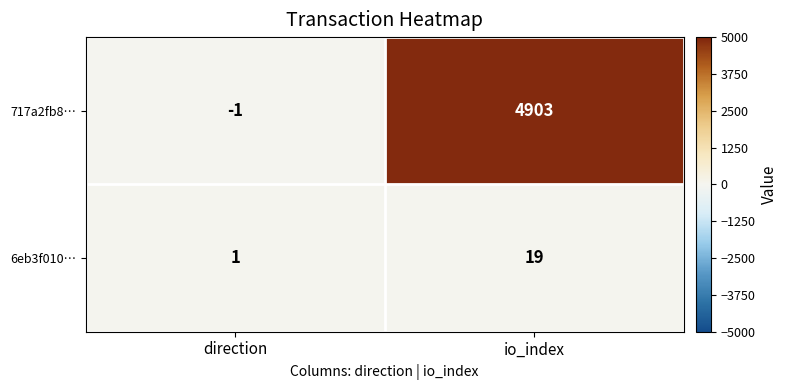

Reading right to left, transcribe all the data shown in this chart.

717a2fb8…: io_index=4903	direction=-1
6eb3f010…: io_index=19	direction=1